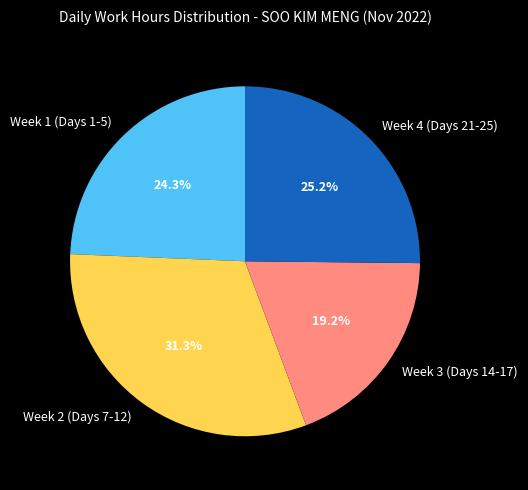

How many slices are in this pie chart?

4